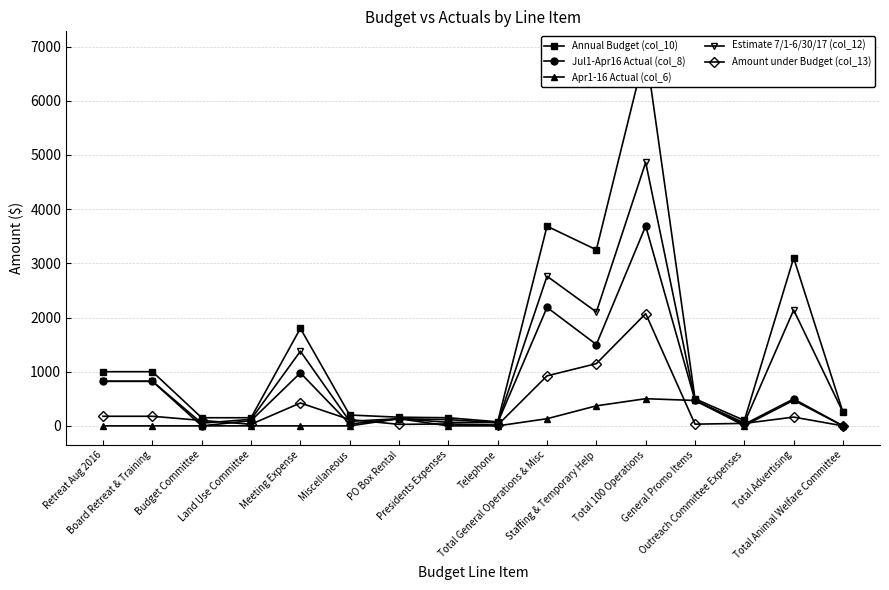

True or false: Apr1-16 Actual (col_6) and Annual Budget (col_10) cross at least once.

False